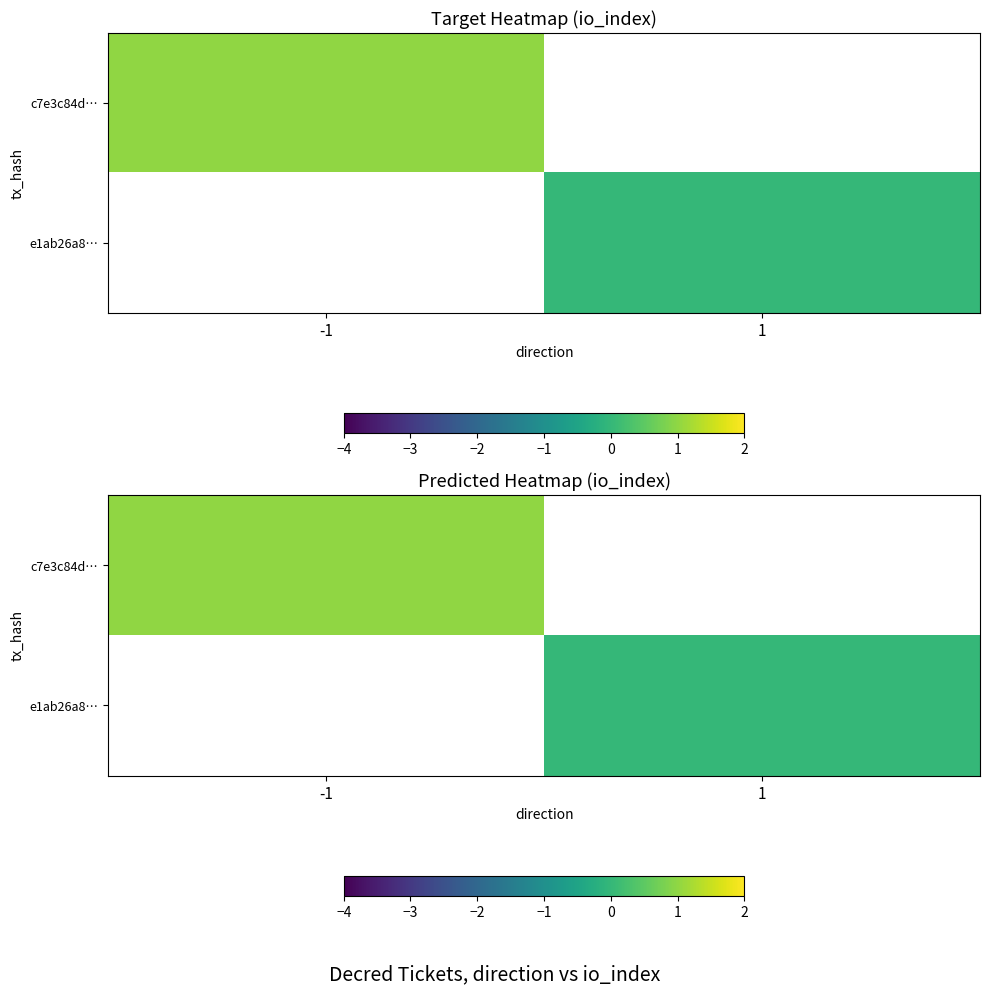

Which has a higher value, 1 or -1?

-1